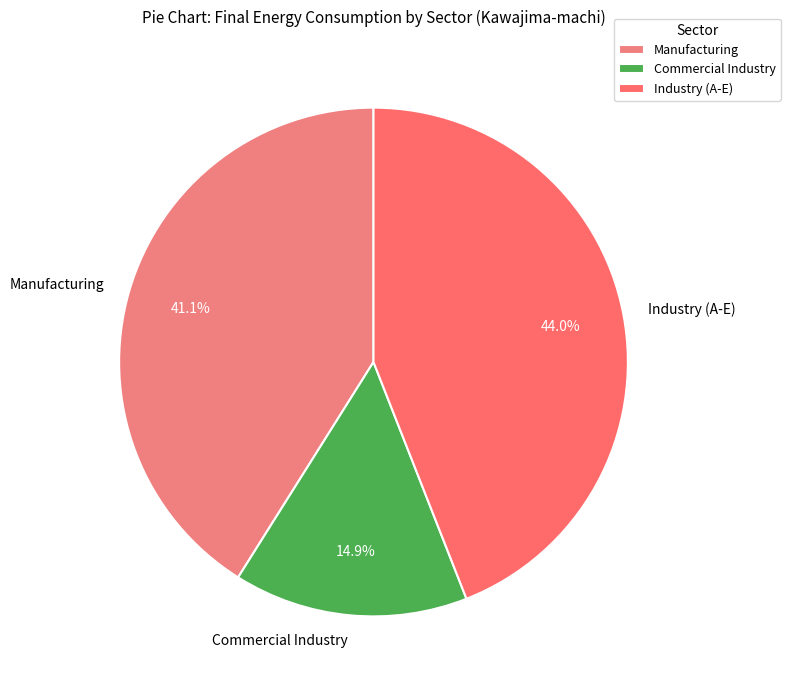

Which slice is the smallest?

Commercial Industry